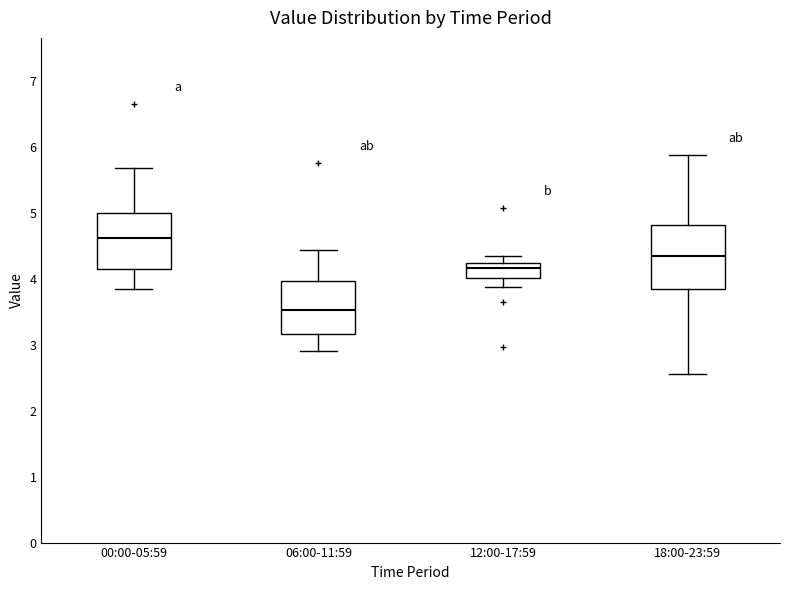

Which box has the highest median line?

00:00-05:59